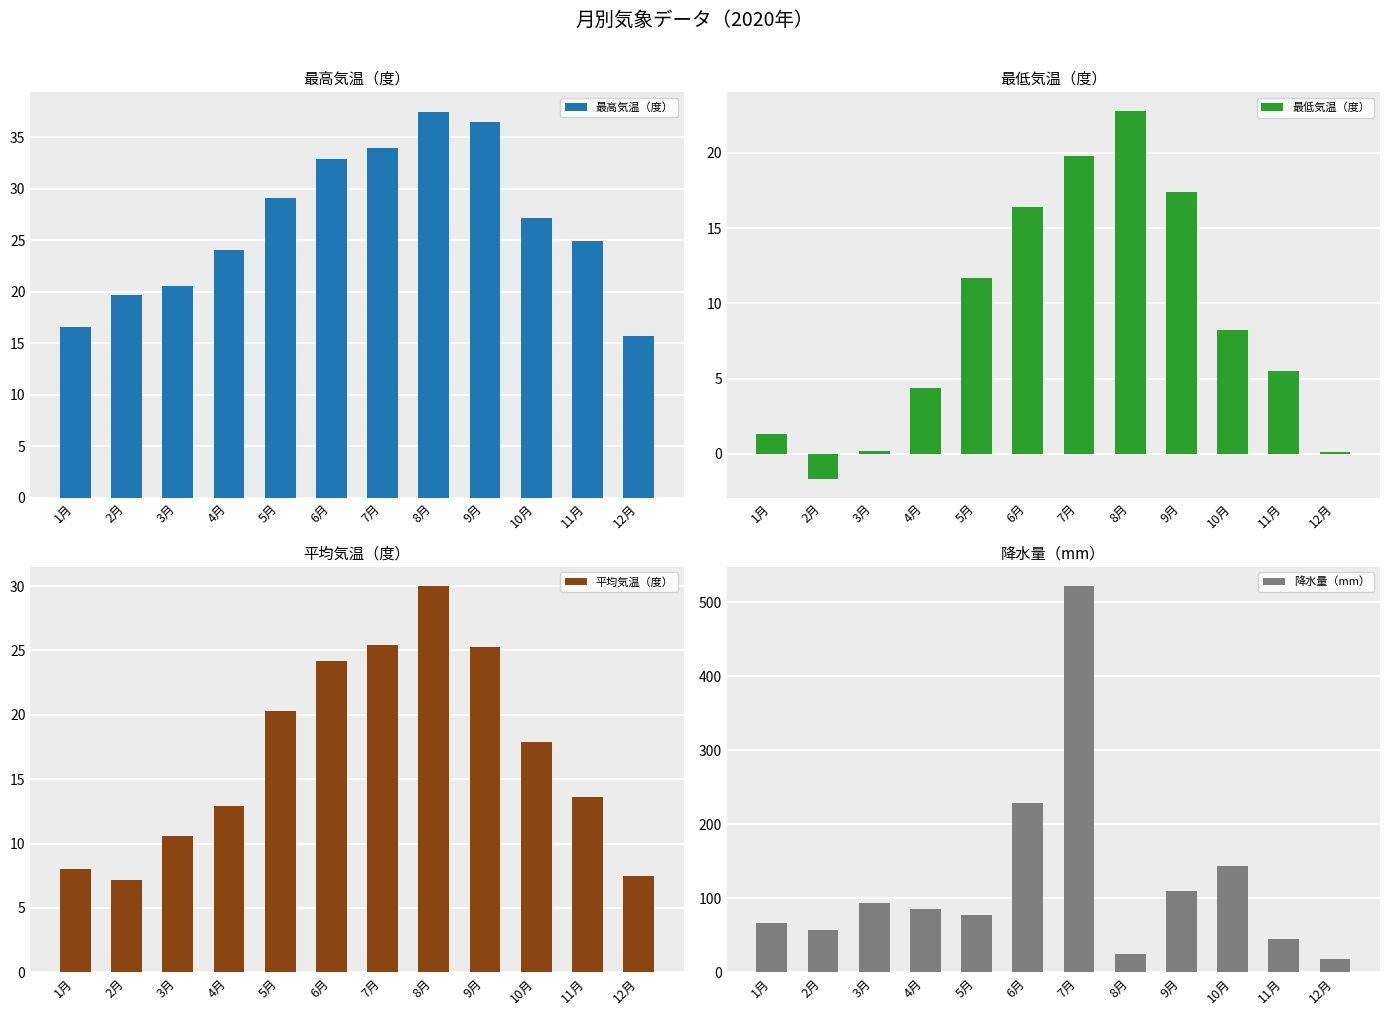

Reading left to right, extract all data points from this chart.

最高気温（度）: 16.6	19.7	20.6	24.1	29.1	32.9	34.0	37.5	36.5	27.2	24.9	15.7
最低気温（度）: 1.3	-1.7	0.2	4.4	11.7	16.4	19.8	22.8	17.4	8.2	5.5	0.1
平均気温（度）: 8.0	7.2	10.6	12.9	20.3	24.2	25.4	30.0	25.3	17.9	13.6	7.5
降水量（mm）: 67.0	57.0	94.0	85.5	77.0	229.0	522.0	24.0	109.5	143.0	45.5	18.0